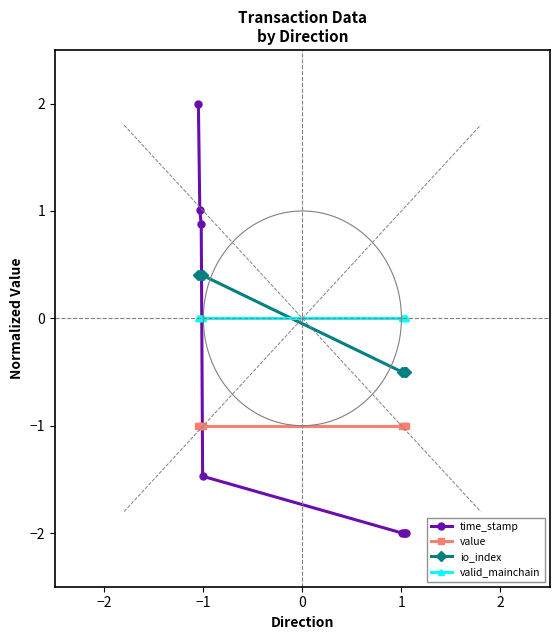

True or false: time_stamp has more than 1 points higher than both neighbors.

False